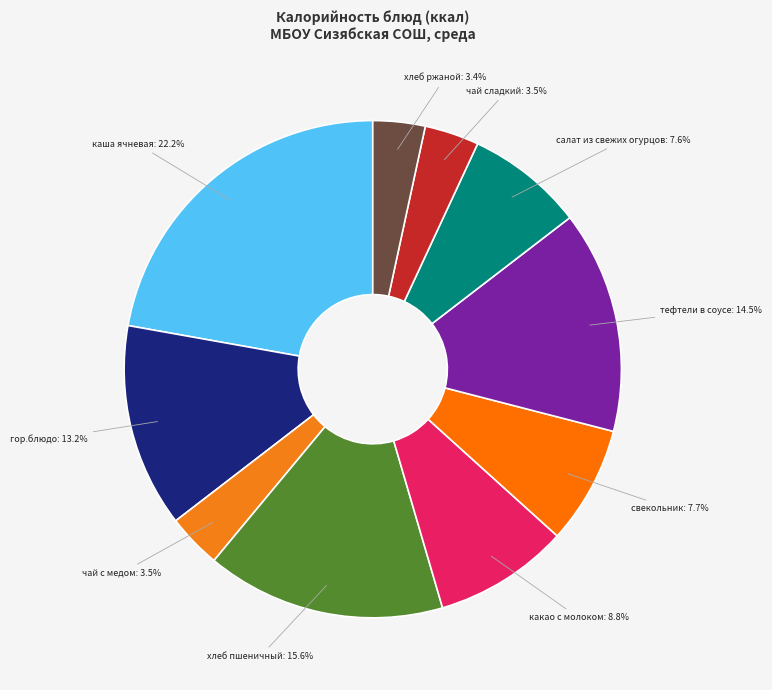

To the nearest percent, what is the difference between the largest and smallest slice percentages?

19%